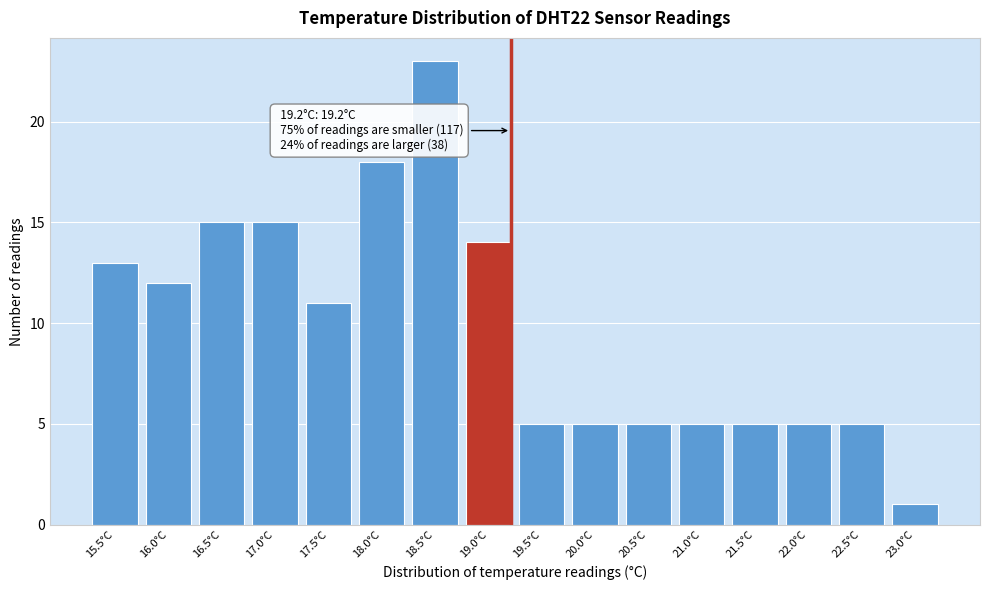

Reading left to right, transcribe all the data shown in this chart.

15.5°C=13	16.0°C=12	16.5°C=15	17.0°C=15	17.5°C=11	18.0°C=18	18.5°C=23	19.0°C=14	19.5°C=5	20.0°C=5	20.5°C=5	21.0°C=5	21.5°C=5	22.0°C=5	22.5°C=5	23.0°C=1